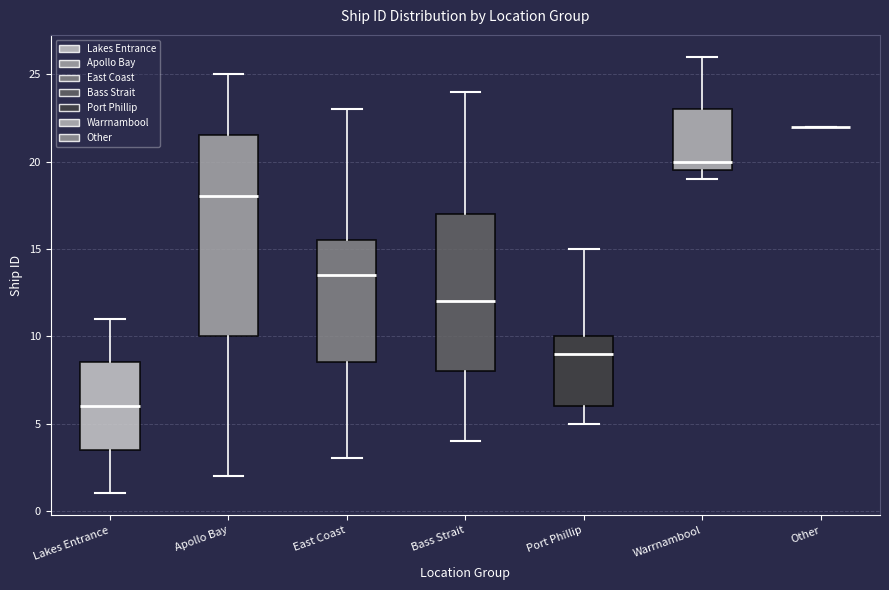

Comparing the boxes themselves (not the whiskers), which one is the tallest?

Apollo Bay